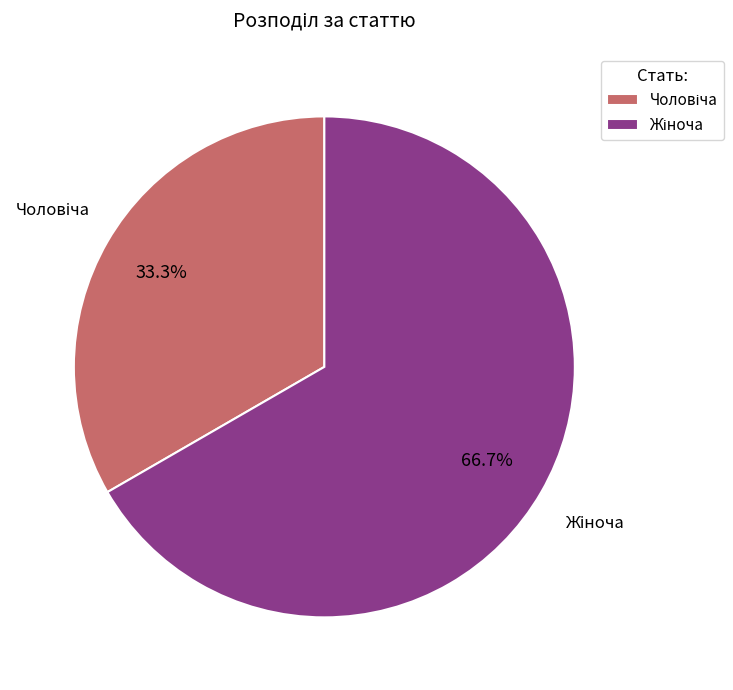

Does any single category account for the majority?

Yes